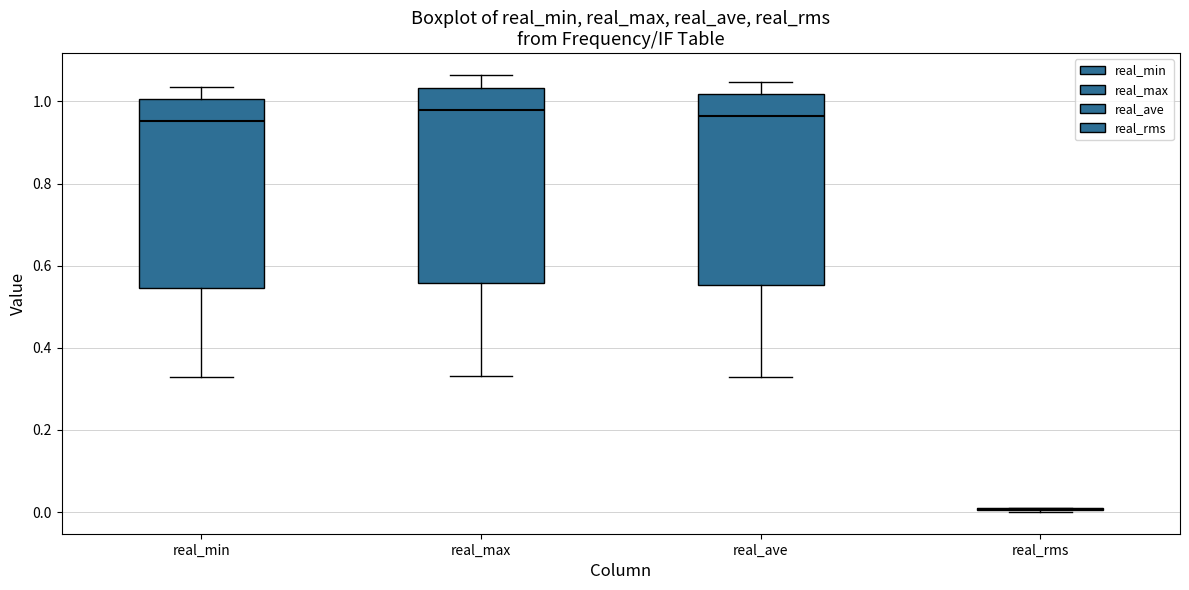

Where does the median line of the box for real_max sit on the y-axis? The values are not printed on the chart, so give them approximately, as read against the axis.

0.98